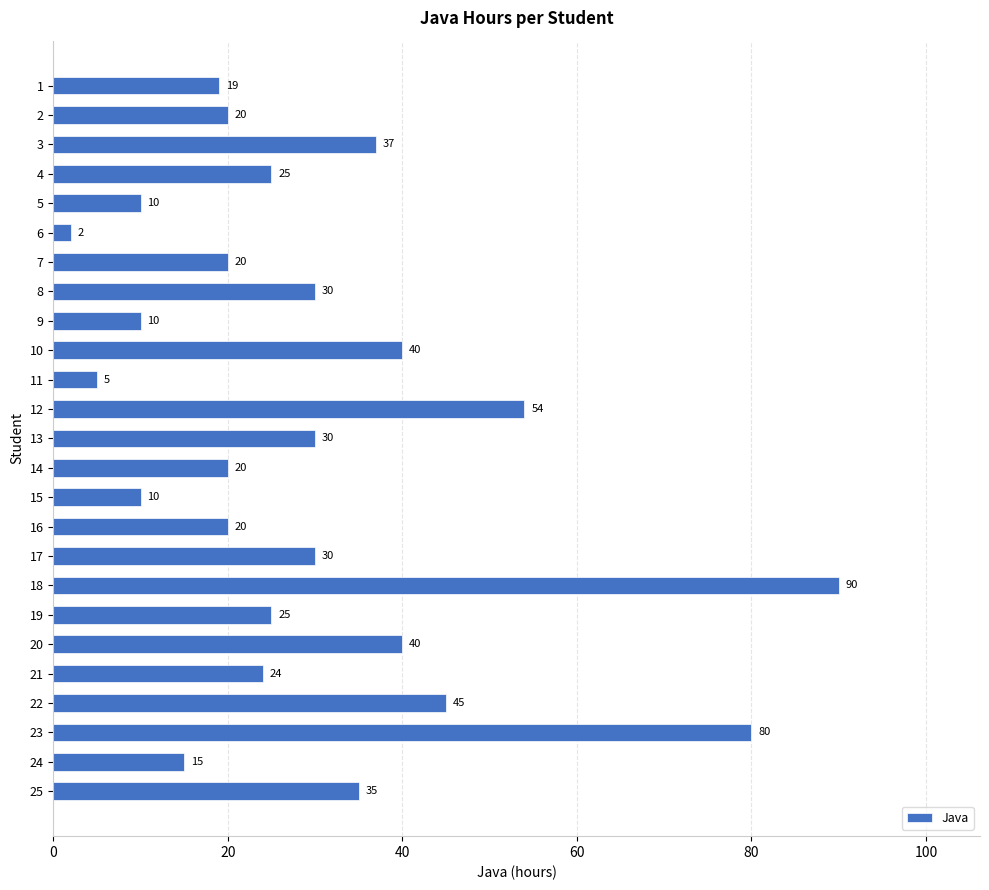

The value at 7 is 27. True or false?

False